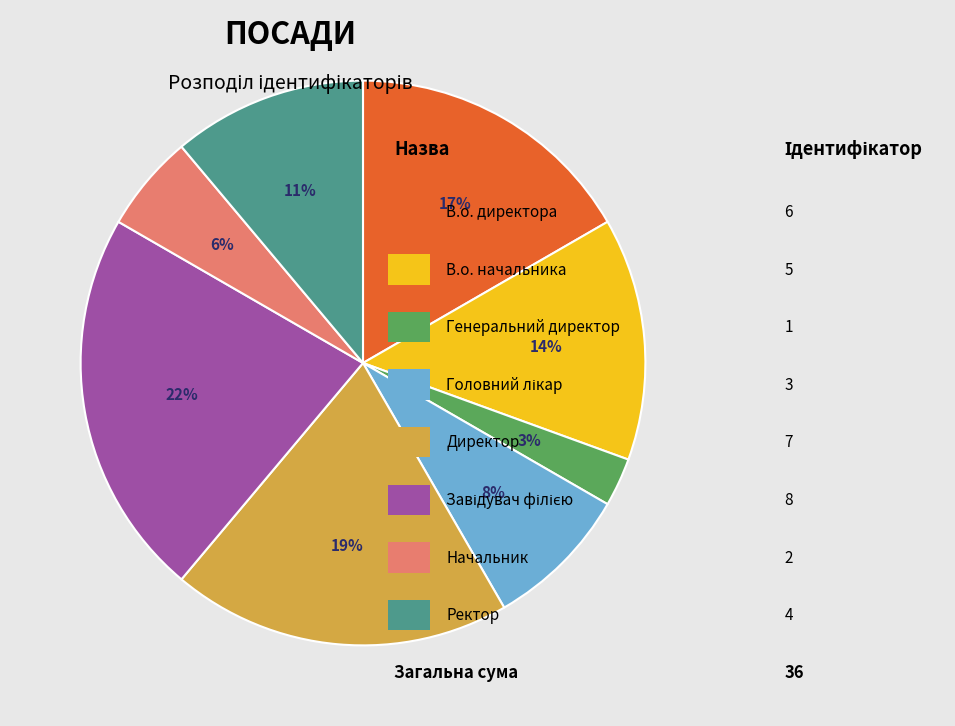

Does any single category account for the majority?

No